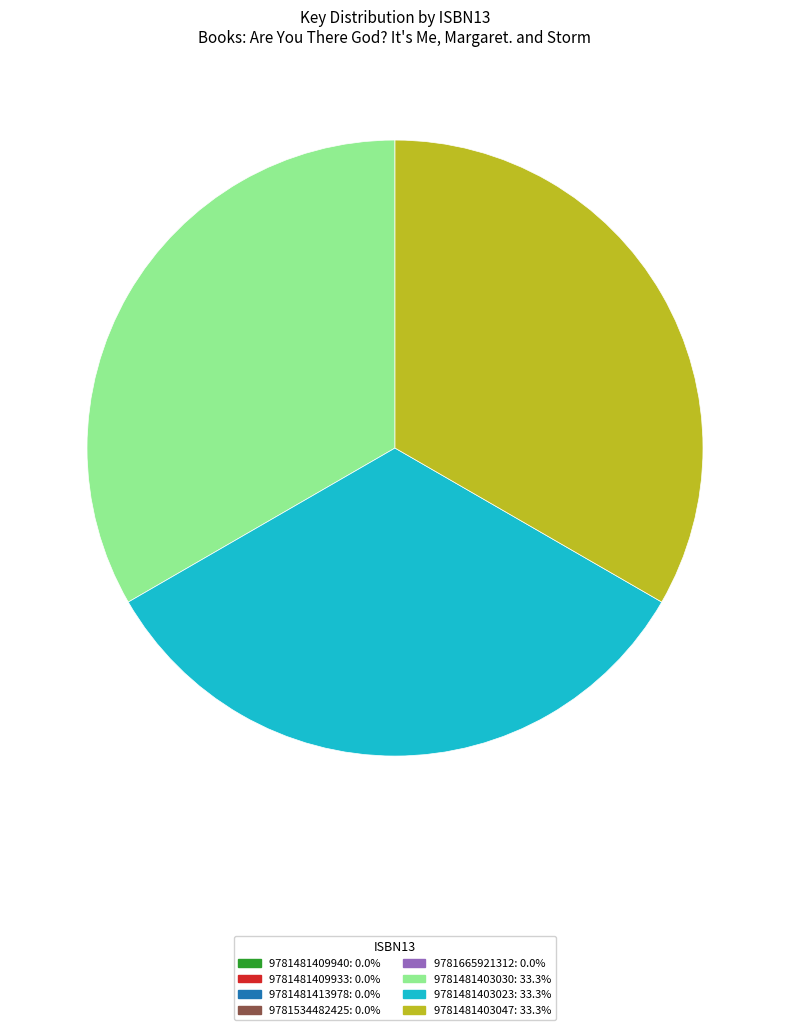

Is there a majority slice in this chart?

No